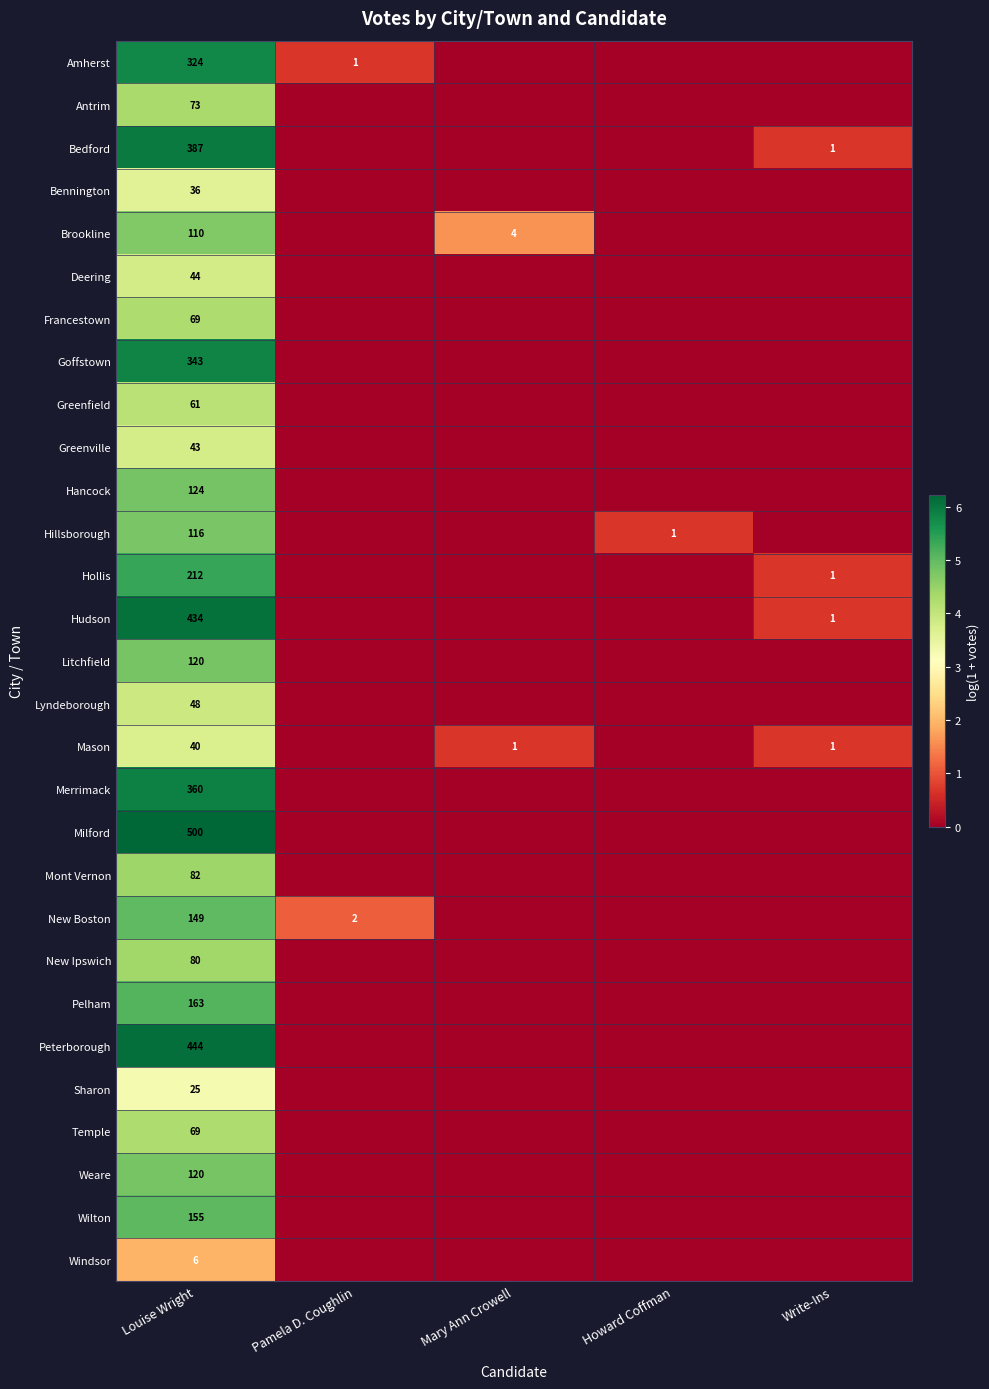

Is it true that New Boston equals 0 at Pamela D. Coughlin?

False